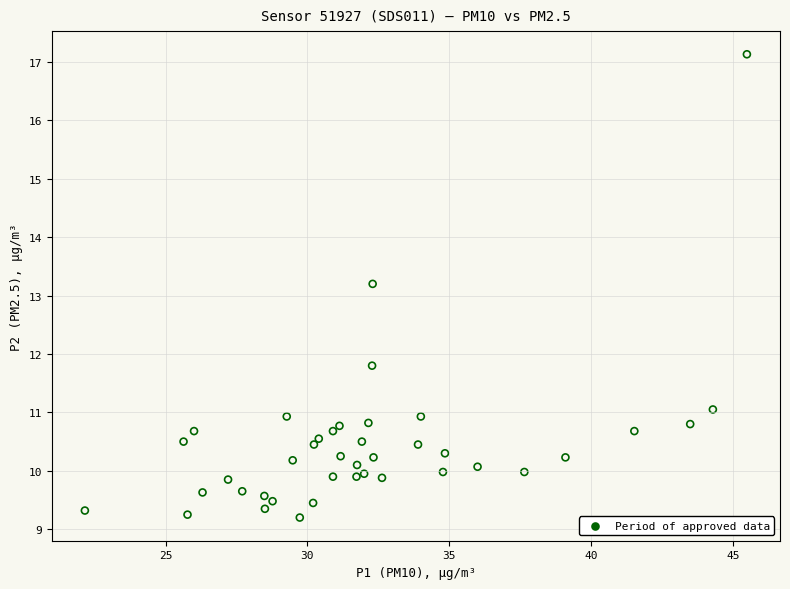

What is the range of X values (max minus min)?

23.4